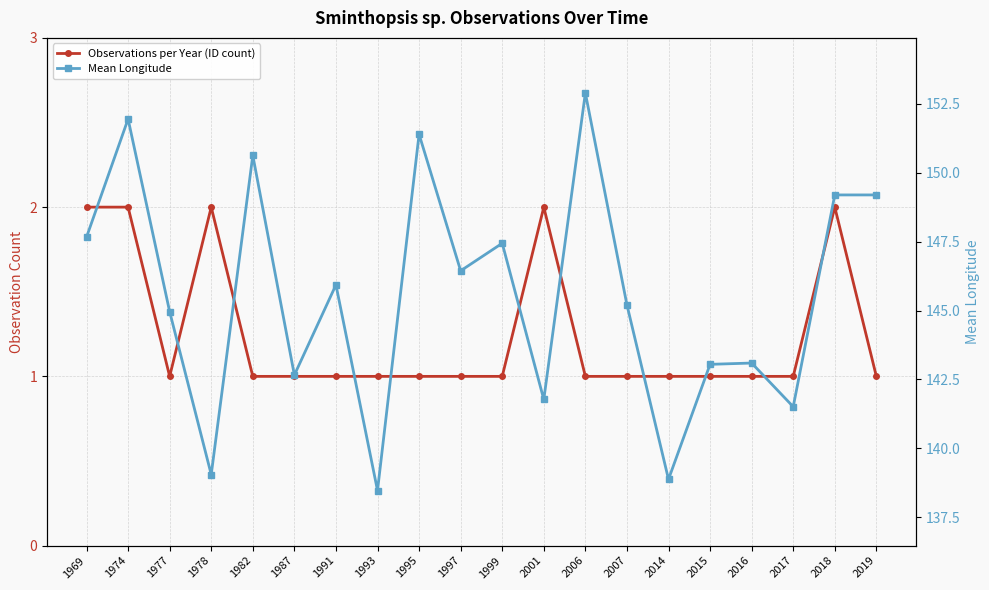

True or false: Observations per Year (ID count) and Mean Longitude cross at least once.

False